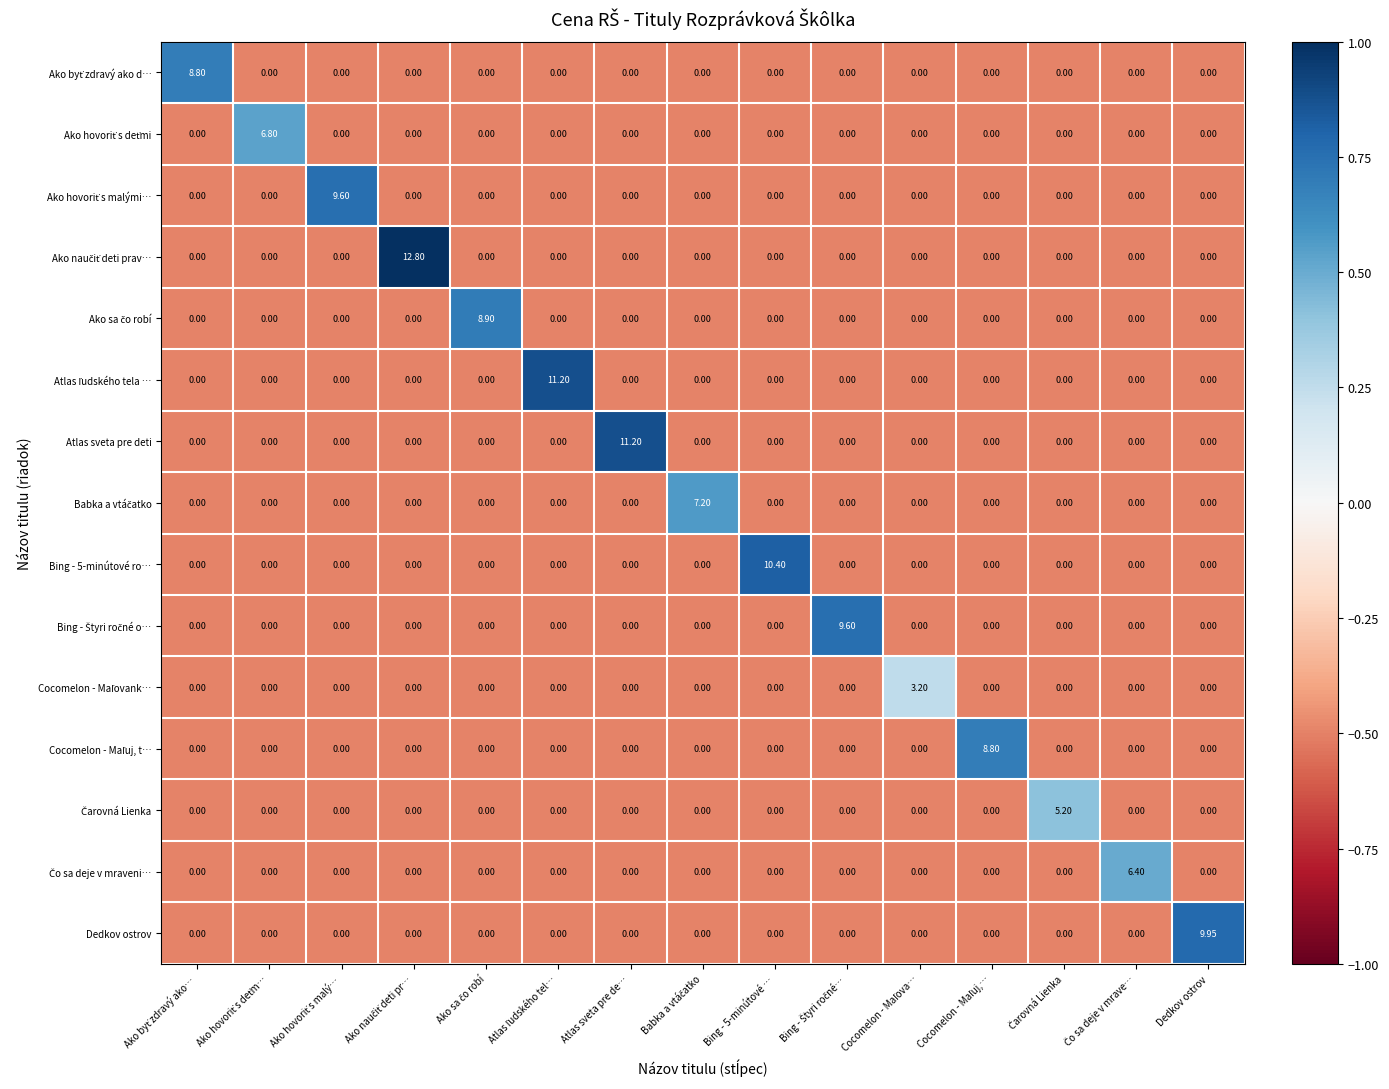

Count the number of categories in the chart.

15